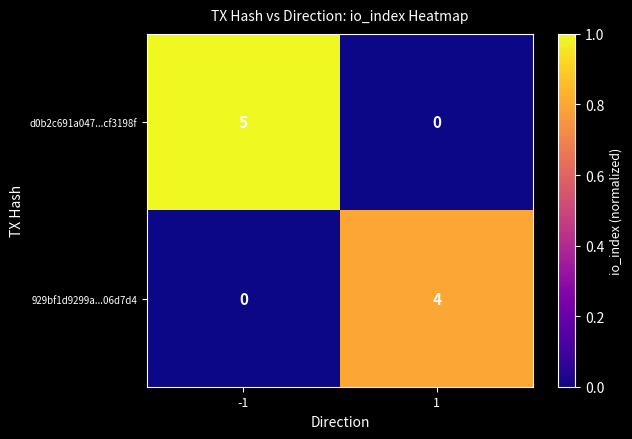

Reading left to right, extract all data points from this chart.

d0b2c691a047...cf3198f: 5	0
929bf1d9299a...06d7d4: 0	4